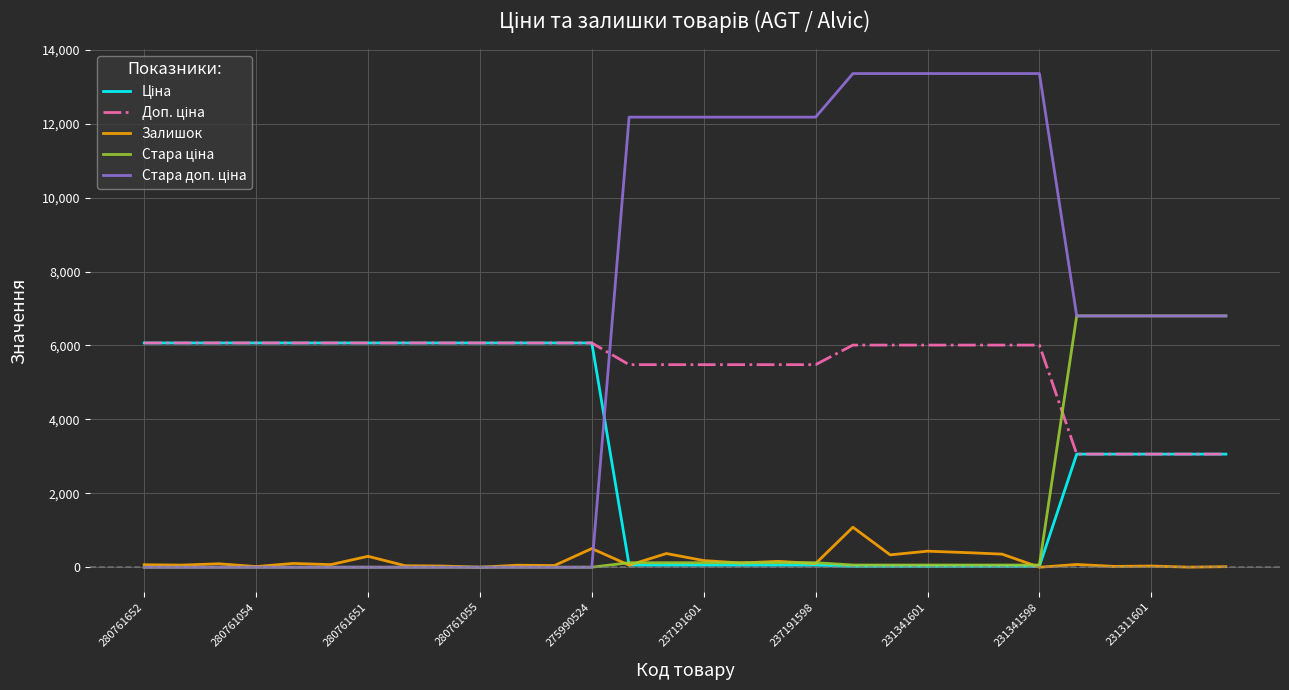

What is the maximum value shown in the chart?

13356.0